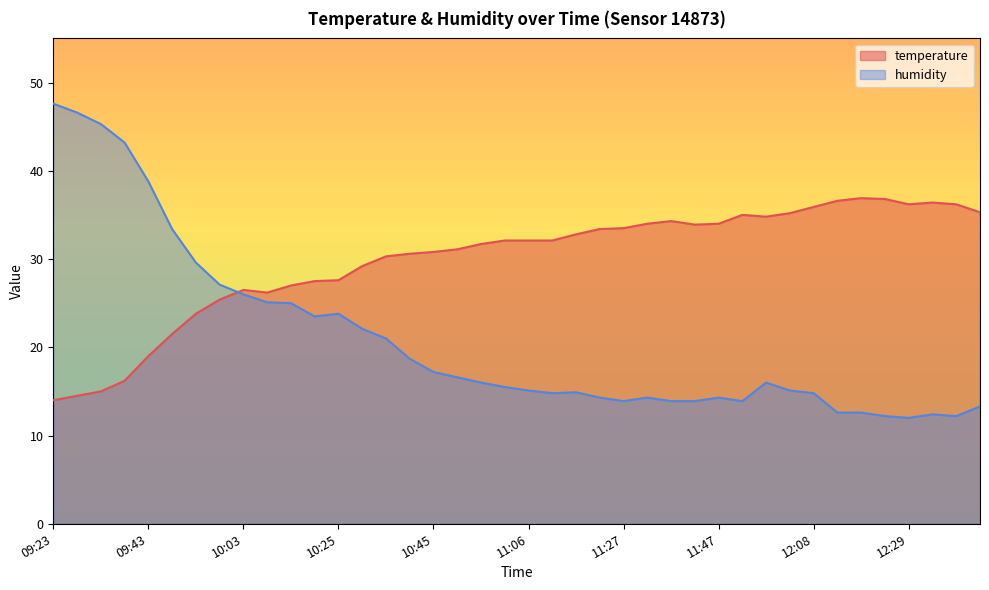

What is the smallest value displayed?

12.0